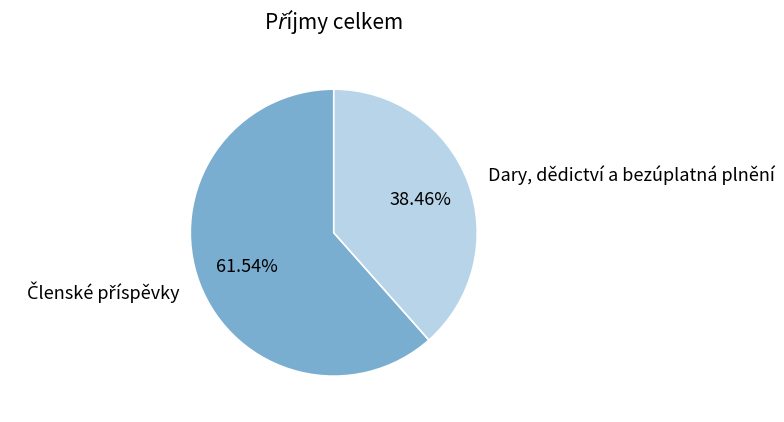

To the nearest percent, what is the difference between the largest and smallest slice percentages?

23%